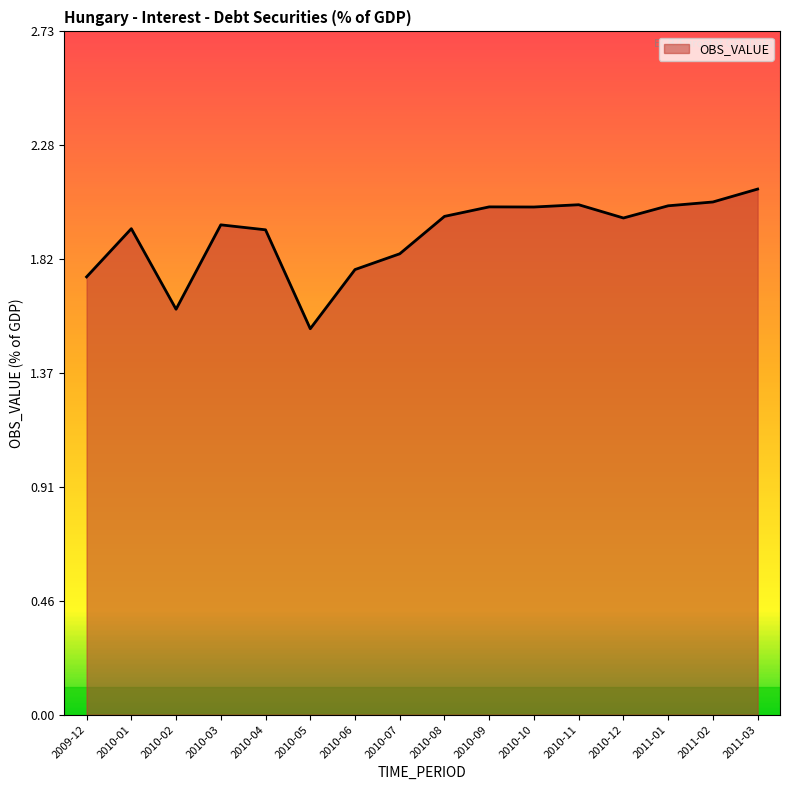

Approximately how many times larger is the value at 2010-04 compared to 2010-05?

1.3